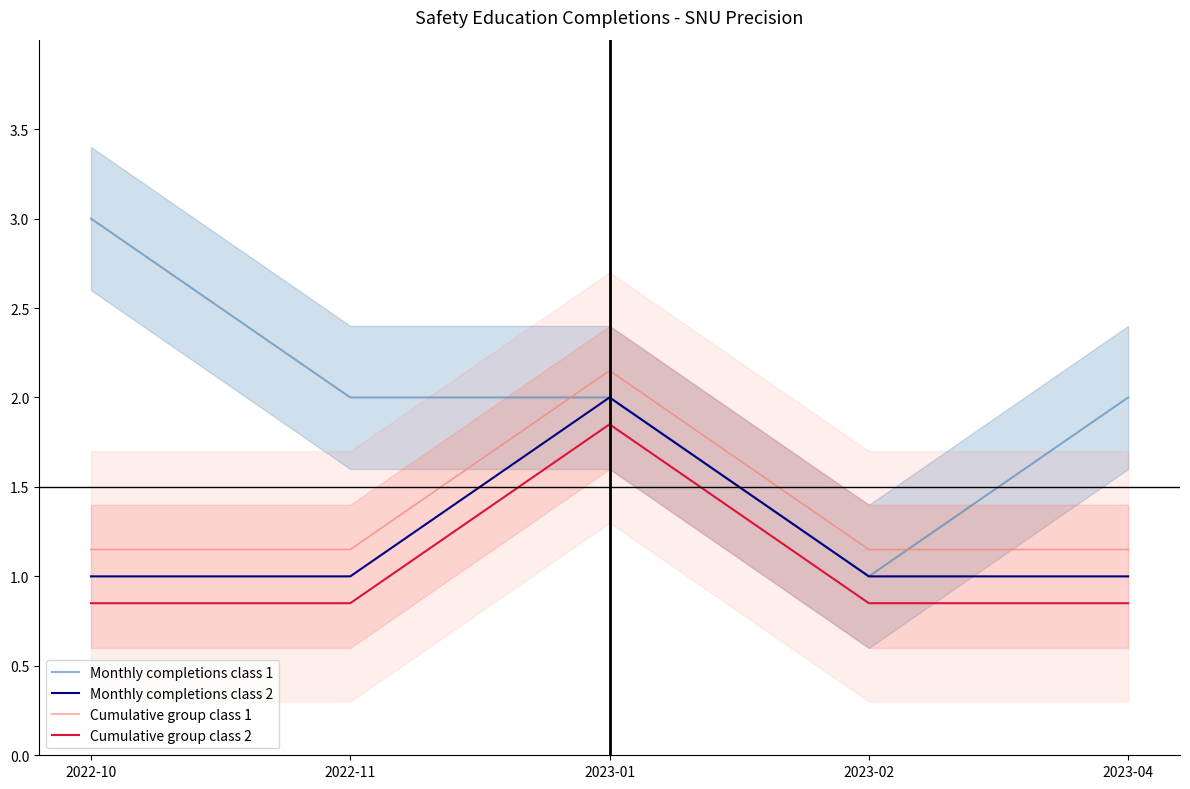

Is the value of Monthly completions class 1 at 2022-11 greater than the value of Cumulative group class 2 at 2022-10?

Yes